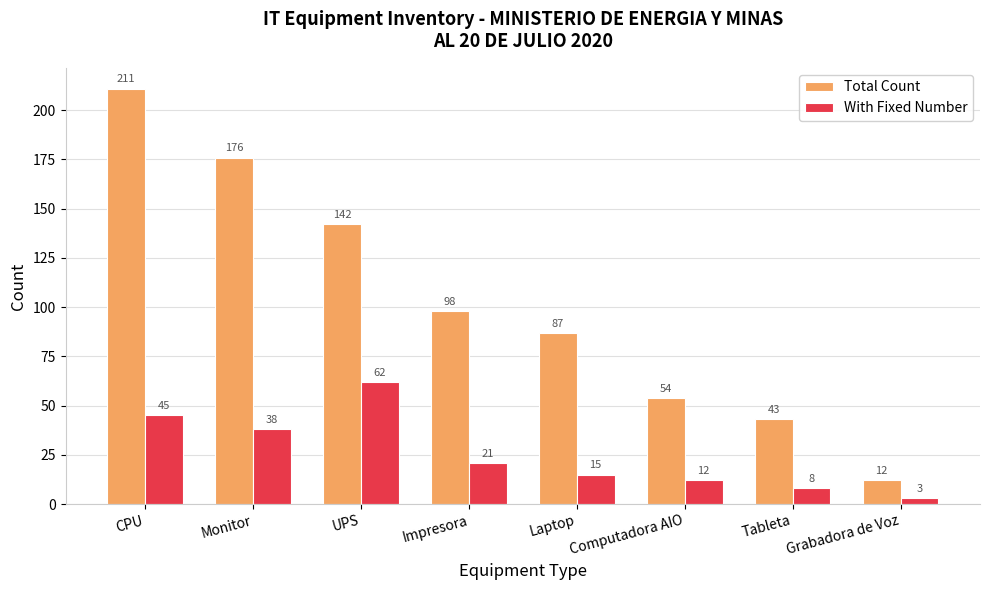

What is the average value of the Total Count series?

103